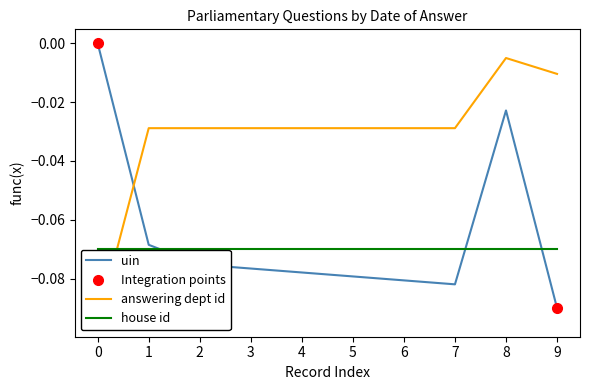

At which category is the sum across all series the highest?

8